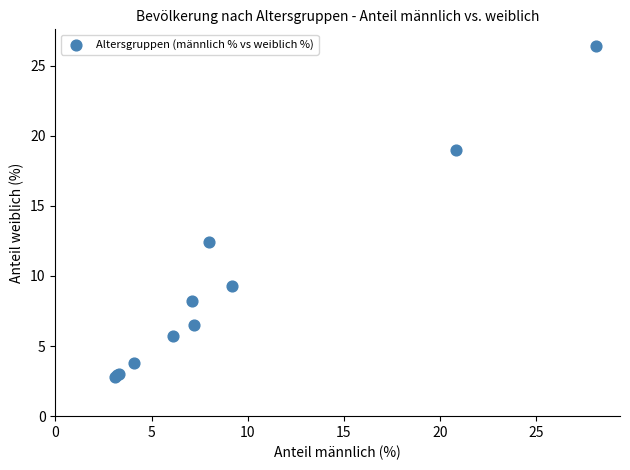

What Y value in the scatter plot is closest to 14?

12.4